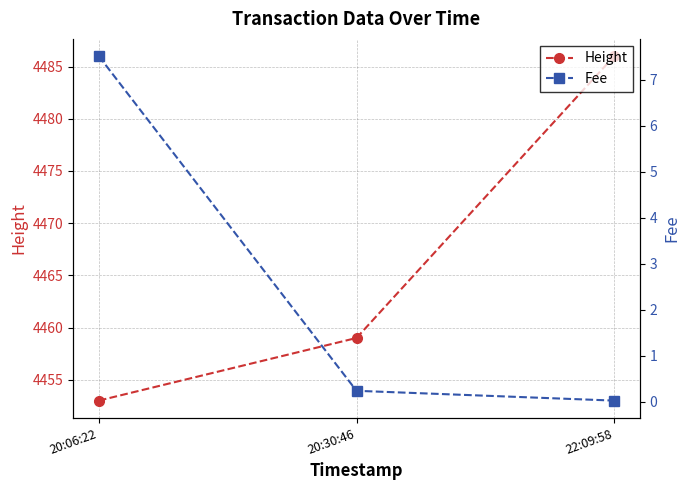

Reading right to left, list all the values displayed in this chart.

Height: 22:09:58=4486.0	20:30:46=4459.0	20:06:22=4453.0
Fee: 22:09:58=0.0	20:30:46=0.2	20:06:22=7.5